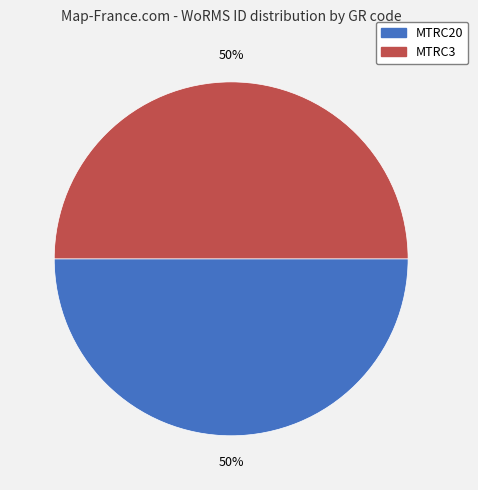

Combined, do MTRC3 and MTRC20 account for over 50%?

Yes